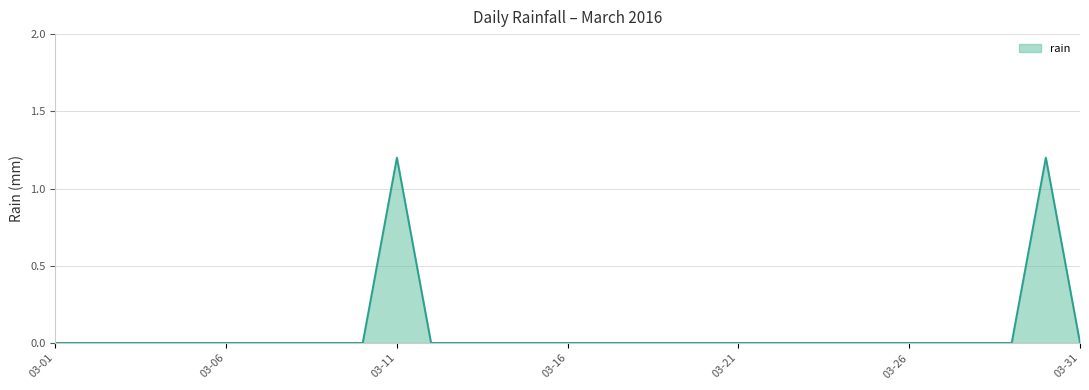

What is the difference between the maximum and minimum values?

1.2